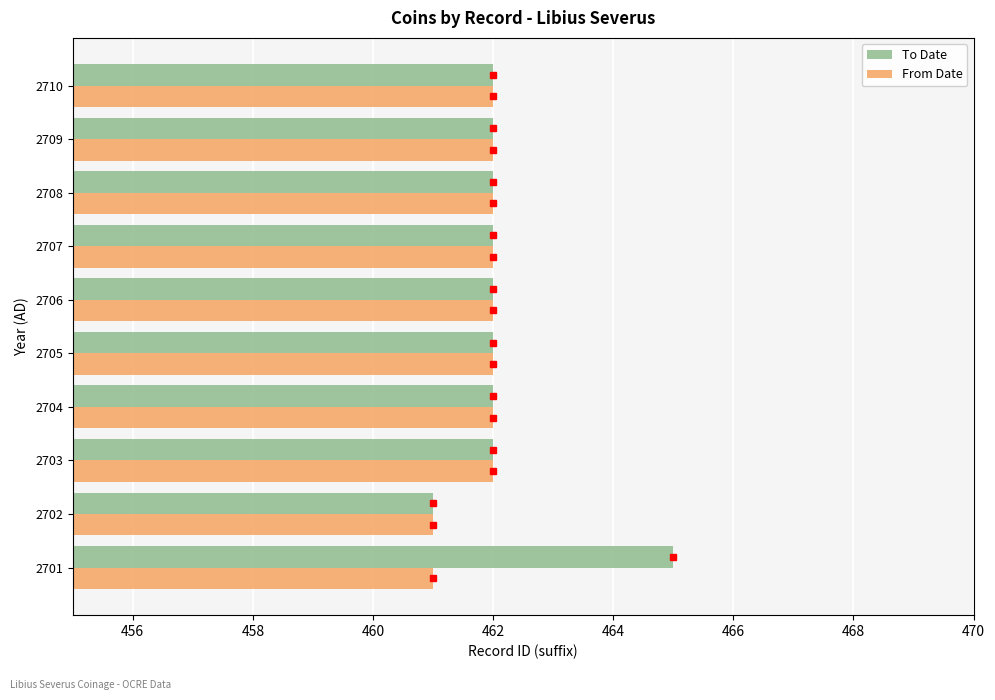

Read the To Date value at 2710.

462